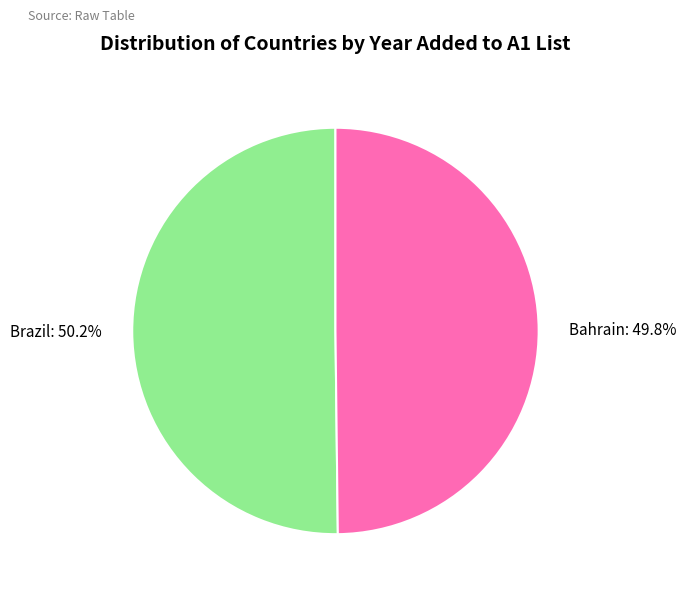

The Brazil slice represents 36% of the pie. True or false?

False